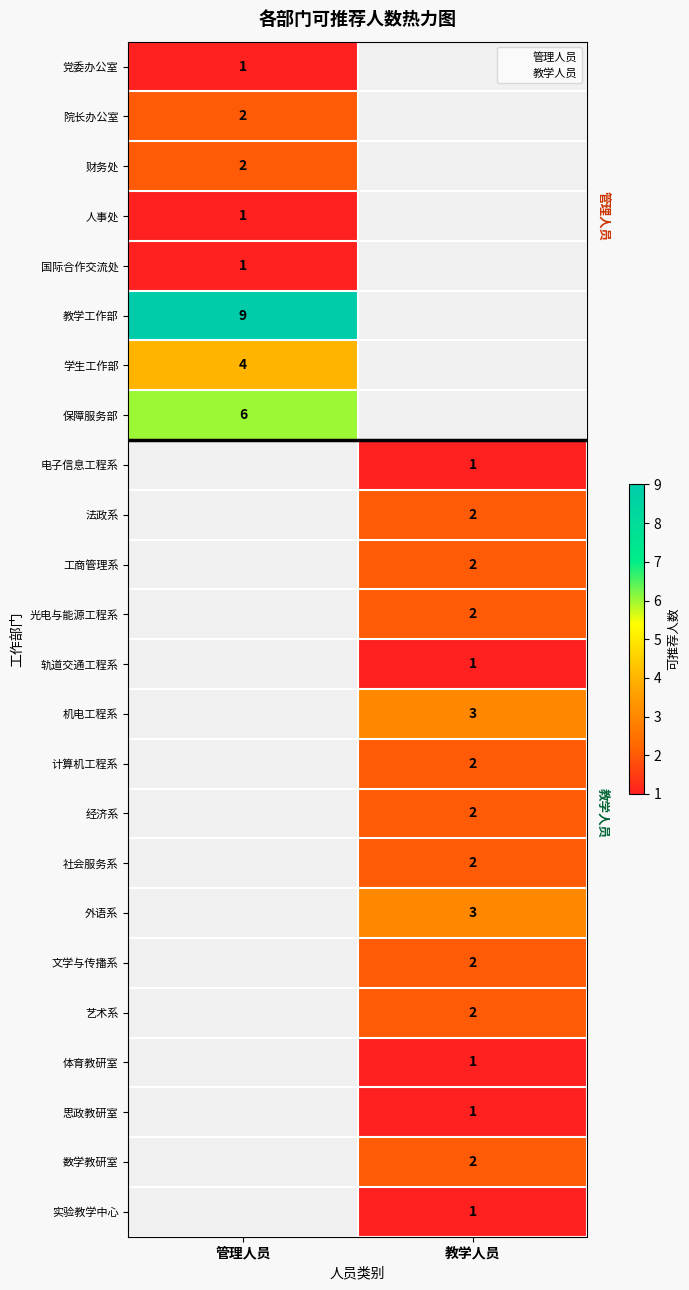

How many categories are shown in the chart?

2